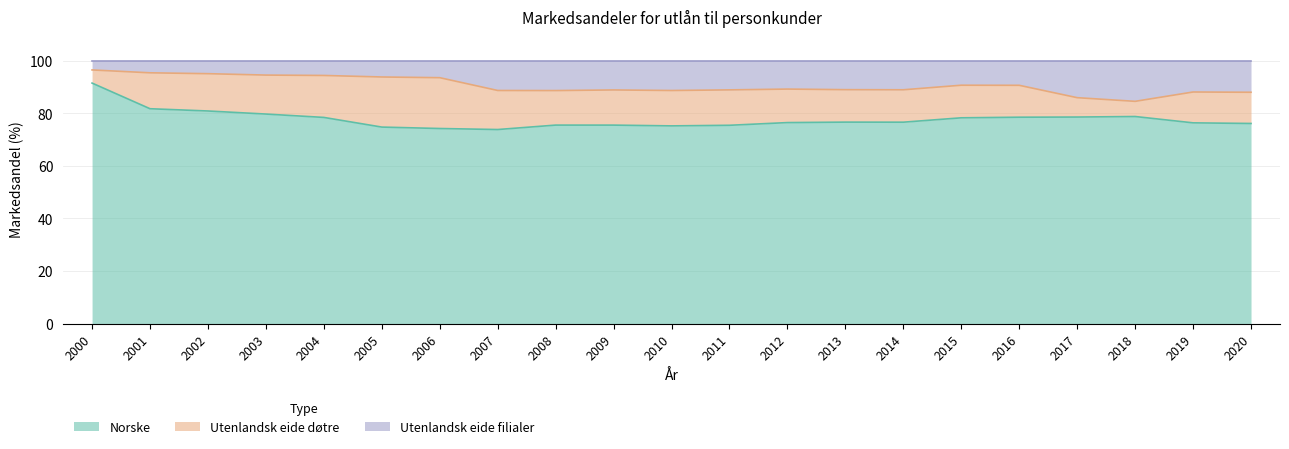

How many lines are shown in the chart?

3